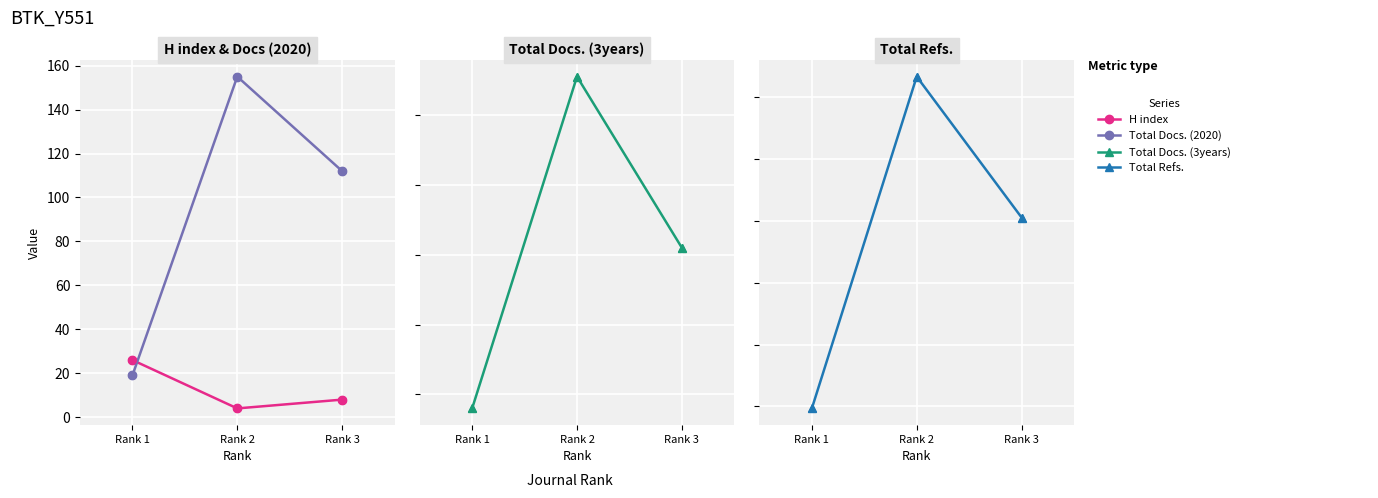

At how many categories does at least one series exceed 5663?

1